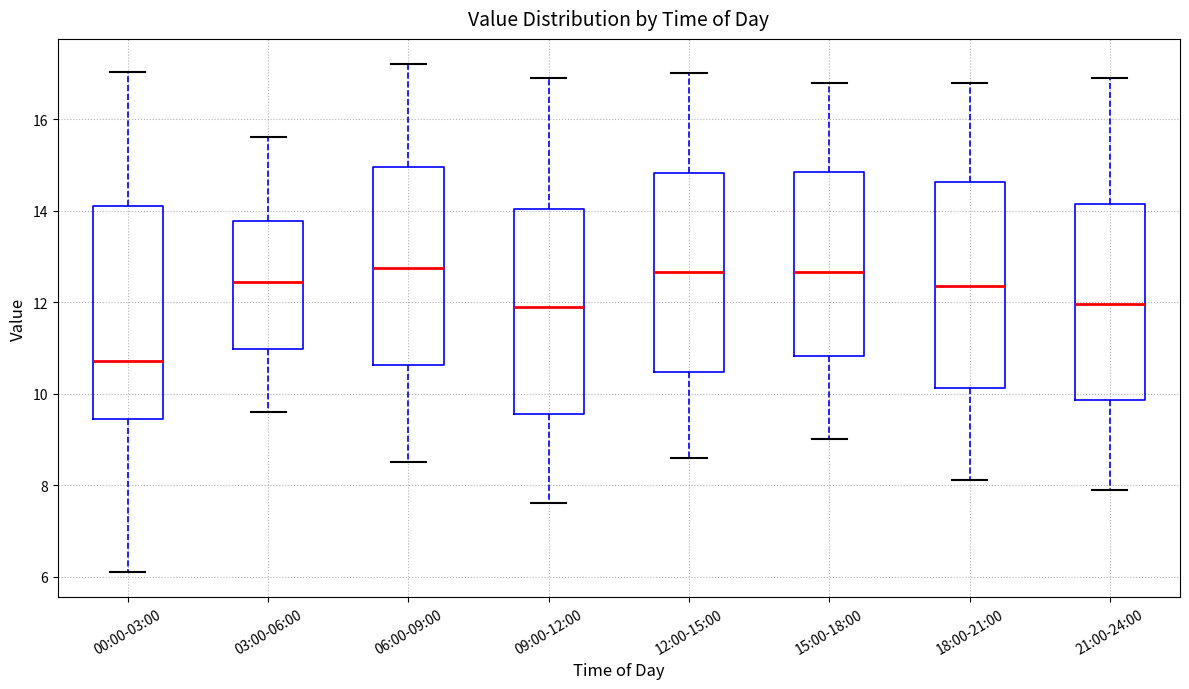

Reading left to right, transcribe this box plot: for each box, give where its median line is, the range the box spans, and where its two whiskers end, as read against the y-axis. The values are not printed on the chart, so give them approximately, as read against the axis.

00:00-03:00: median 10.8, box 9.4 to 14.0, whiskers 6.2 to 17.0
03:00-06:00: median 12.4, box 11.0 to 13.8, whiskers 9.6 to 15.6
06:00-09:00: median 12.8, box 10.6 to 15.0, whiskers 8.6 to 17.2
09:00-12:00: median 12.0, box 9.6 to 14.0, whiskers 7.6 to 17.0
12:00-15:00: median 12.6, box 10.4 to 14.8, whiskers 8.6 to 17.0
15:00-18:00: median 12.6, box 10.8 to 14.8, whiskers 9.0 to 16.8
18:00-21:00: median 12.4, box 10.2 to 14.6, whiskers 8.2 to 16.8
21:00-24:00: median 12.0, box 9.8 to 14.2, whiskers 8.0 to 17.0